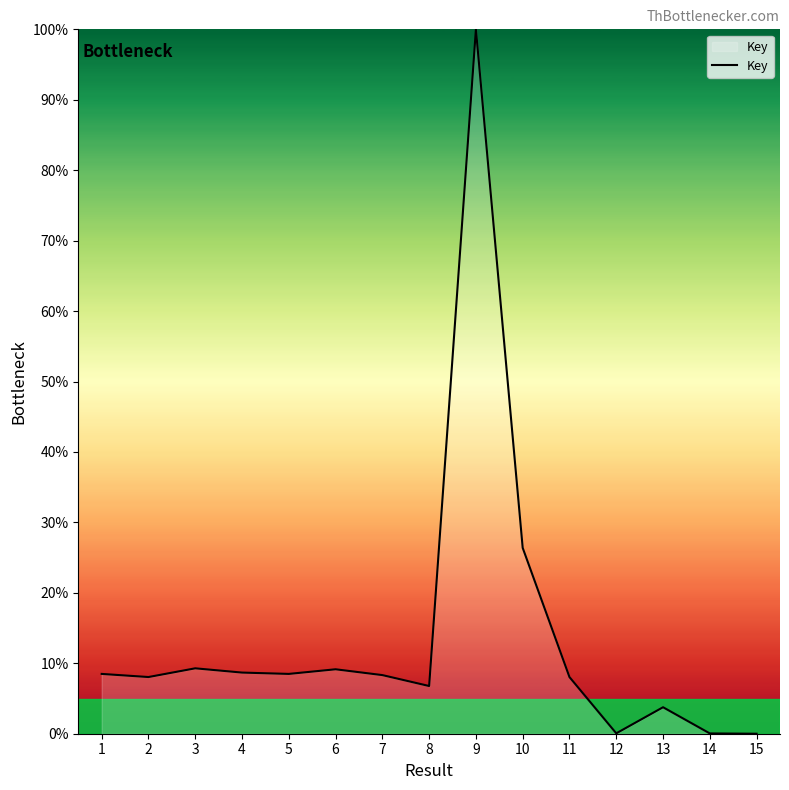

Where is the data nearest to the value 50?

10